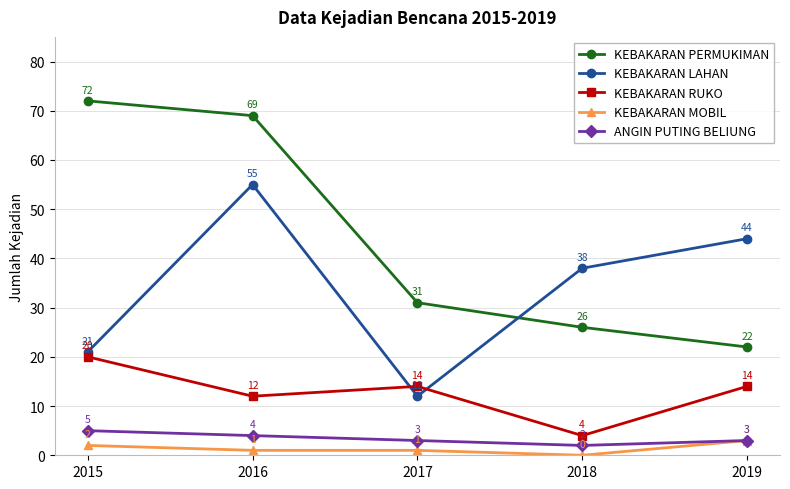

Does the chart display data point markers on the line(s)?

Yes